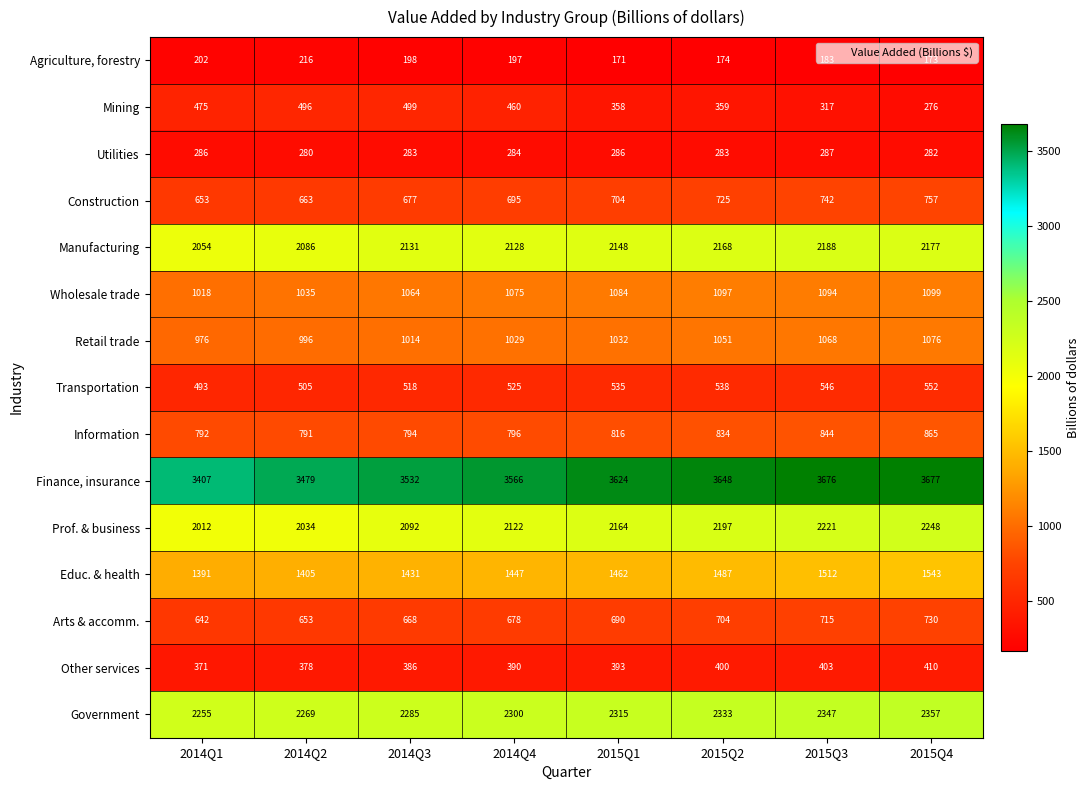

Count the number of data series in this chart.

15